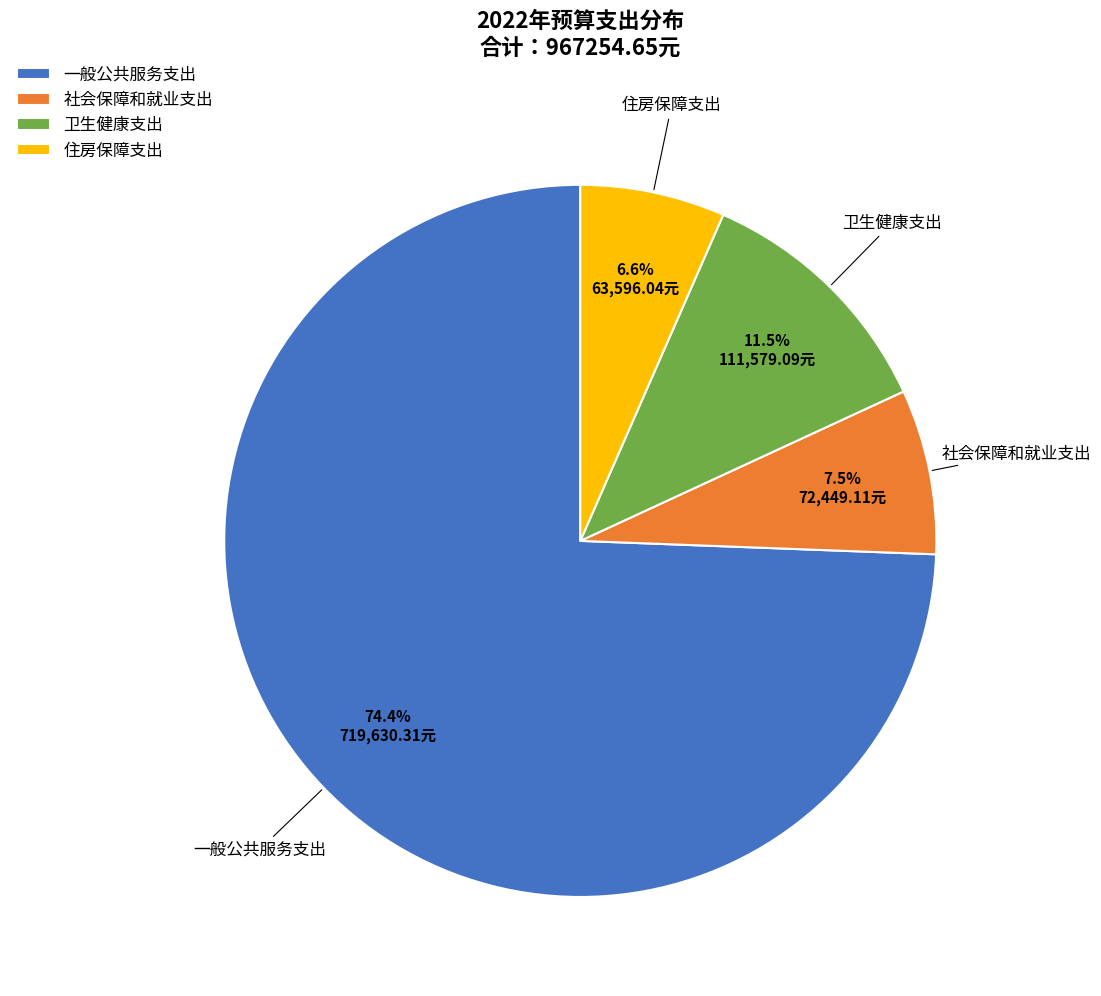

What portion of the pie excludes 社会保障和就业支出?

92.5%